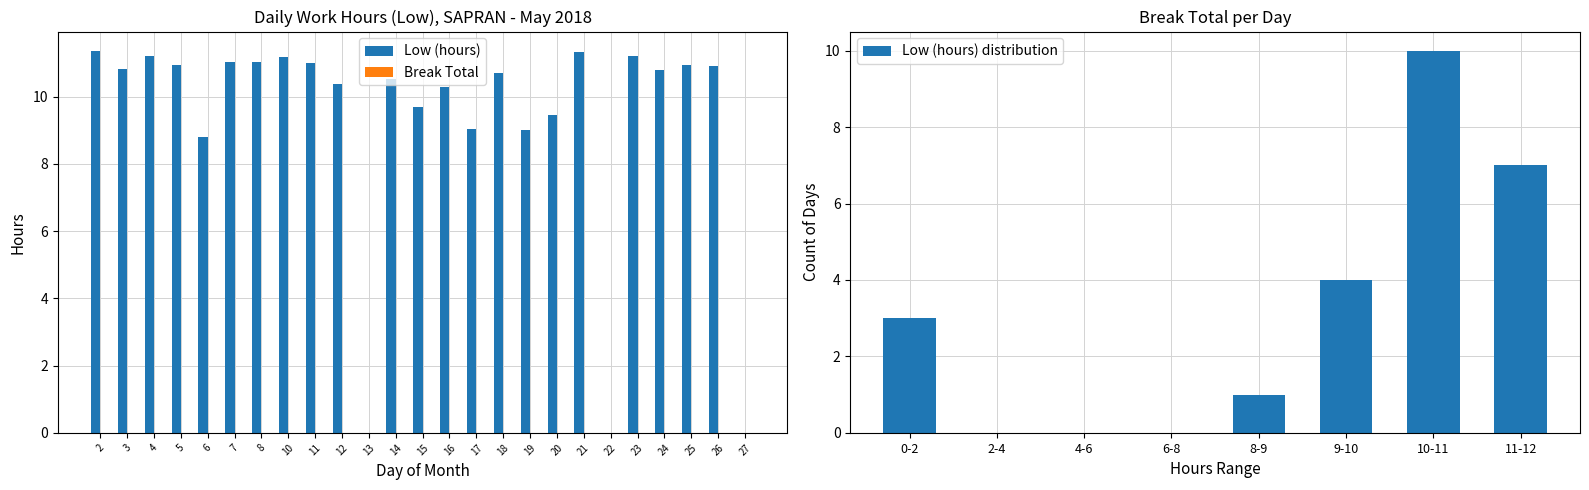

Reading right to left, transcribe all the data shown in this chart.

27=0.0	26=10.9	25=10.9	24=10.8	23=11.2	22=0.0	21=11.3	20=9.4	19=9.0	18=10.7	17=9.0	16=10.3	15=9.7	14=10.5	13=0.0	12=10.4	11=11.0	10=11.2	8=11.0	7=11.0	6=8.8	5=10.9	4=11.2	3=10.8	2=11.4